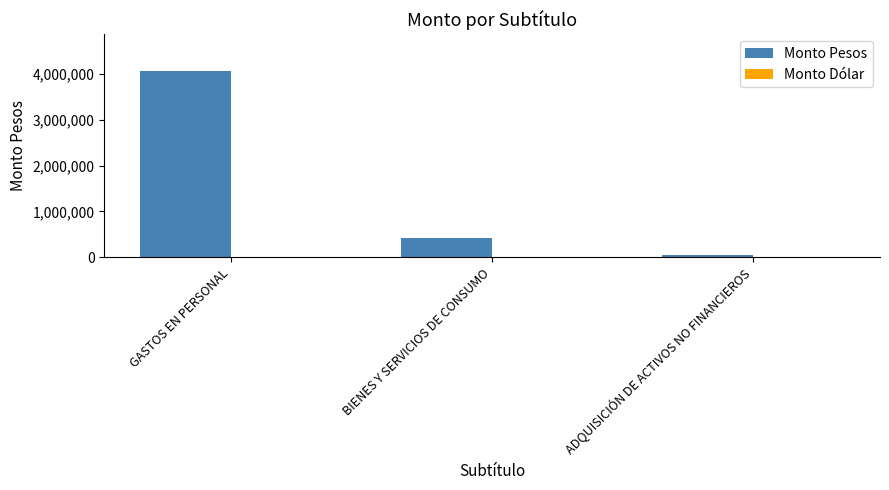

What is the sum of all values?

4511811